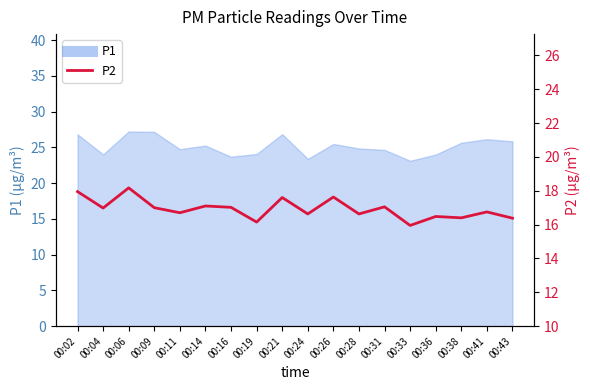

Which label corresponds to the largest value in the chart?

00:06